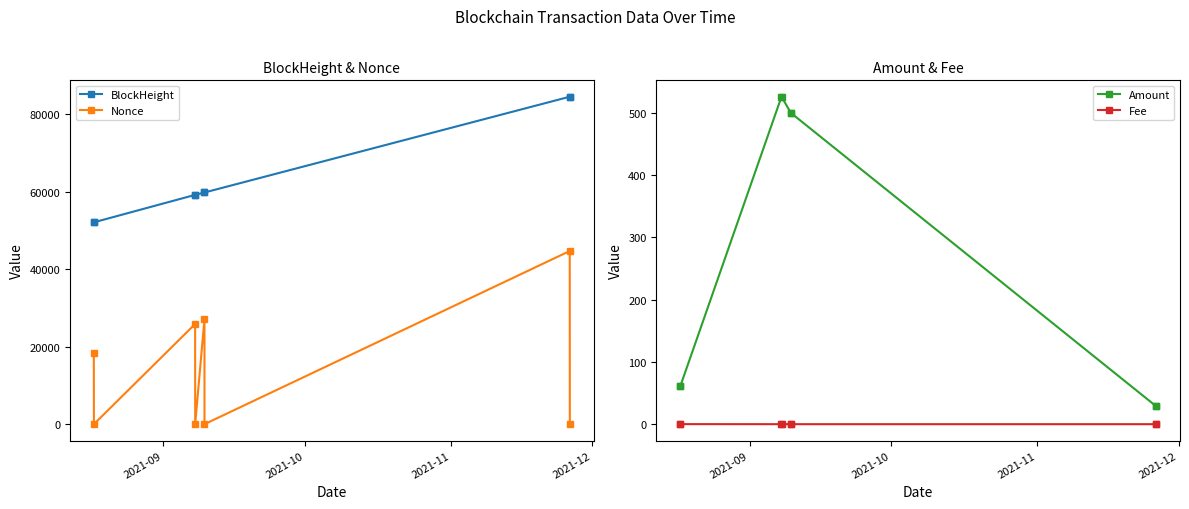

What is the value of the BlockHeight point at the 1st from the left?

52062